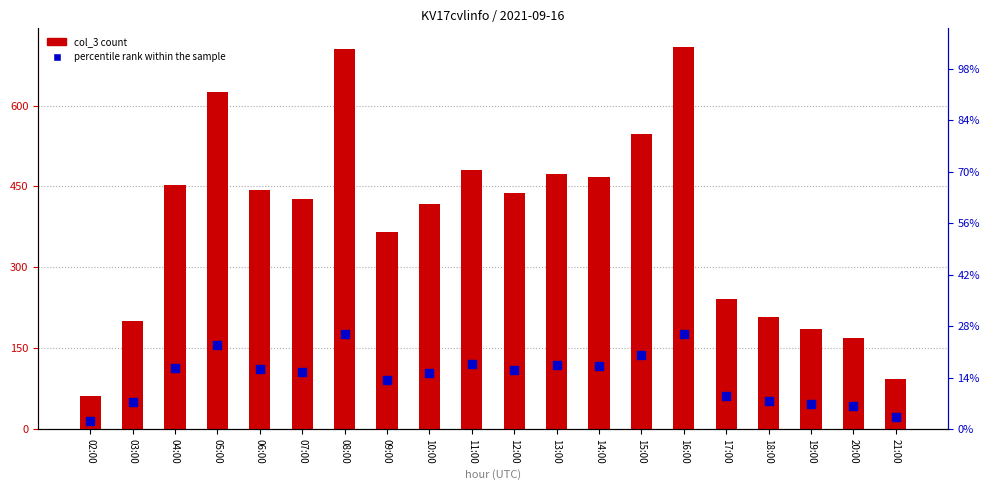

Which series has the largest total across all categories?

col_3